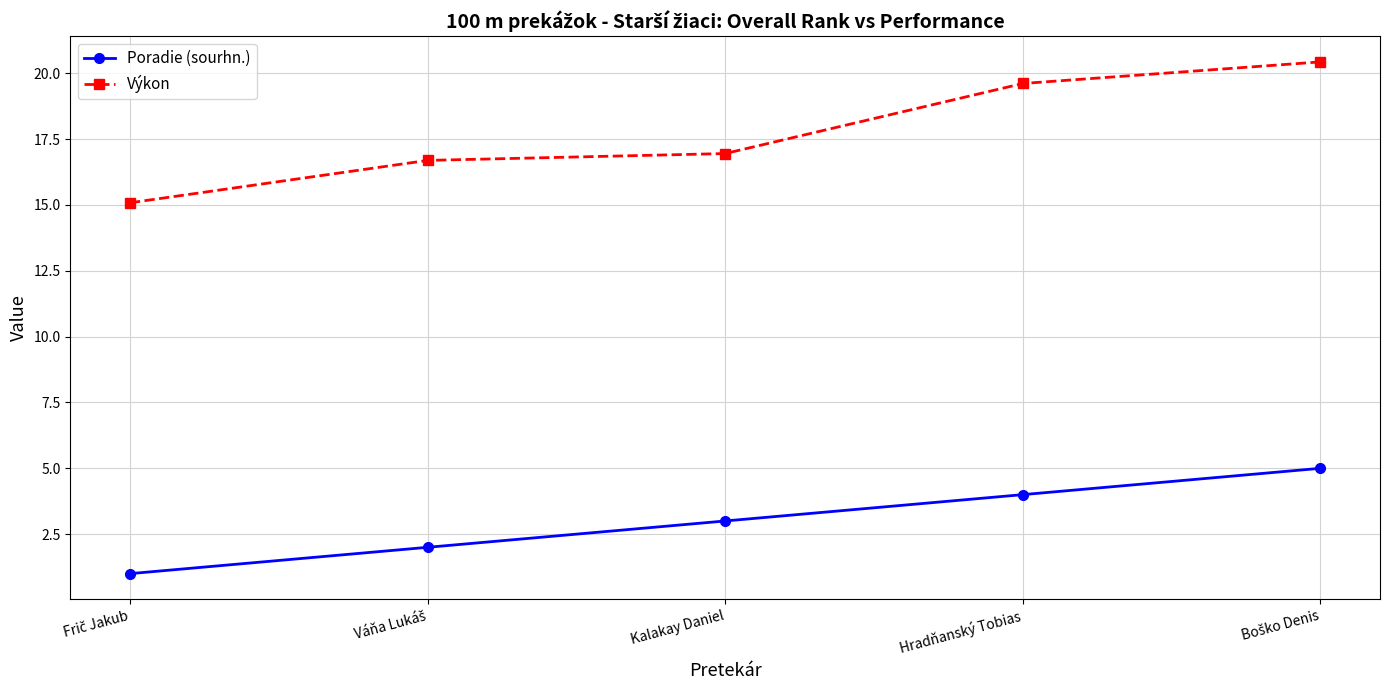

What is the sum of all Výkon values?

88.8